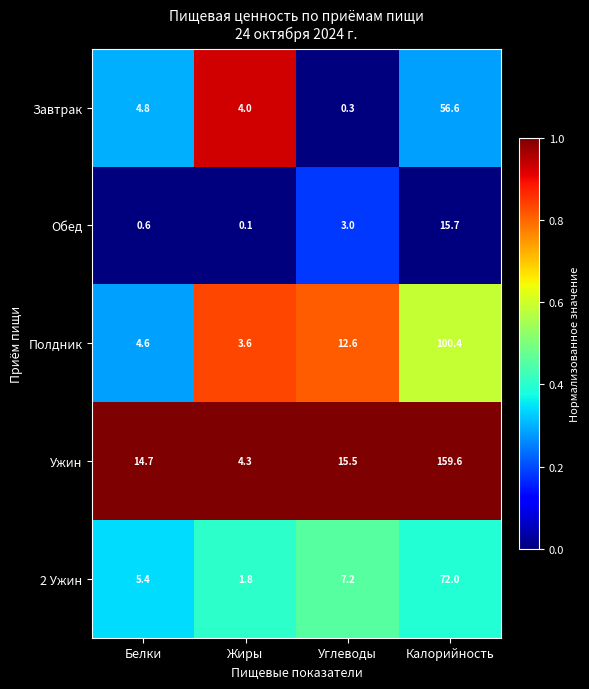

Which series changed the most between Жиры and Калорийность?

Ужин